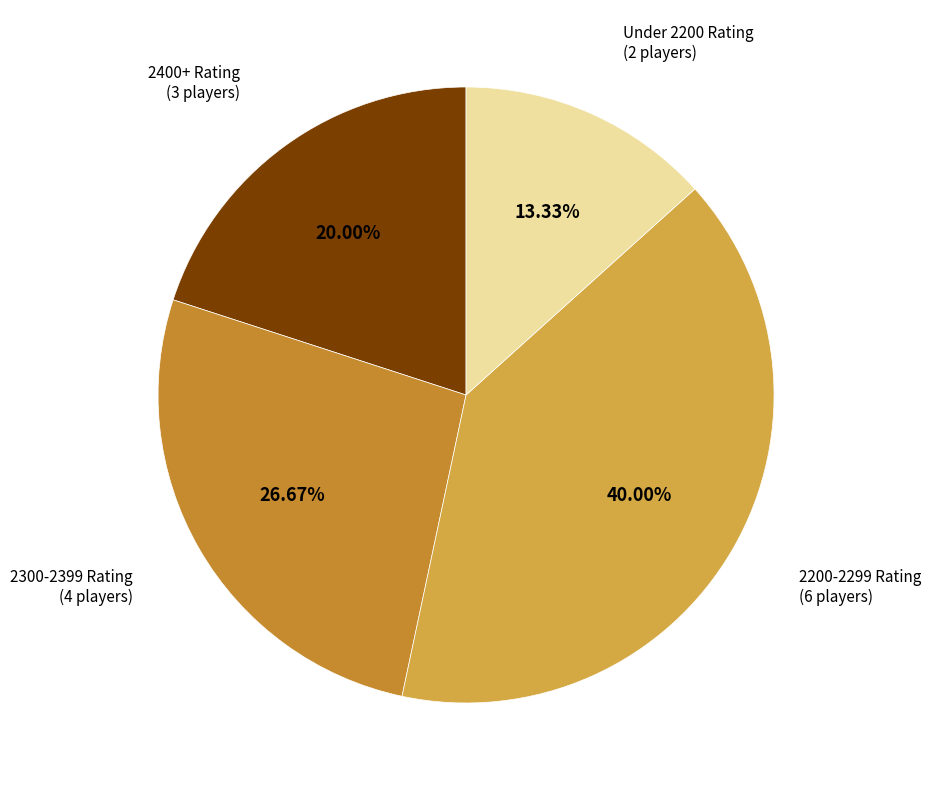

Which has a higher value, 2400+ Rating or Under 2200 Rating?

2400+ Rating